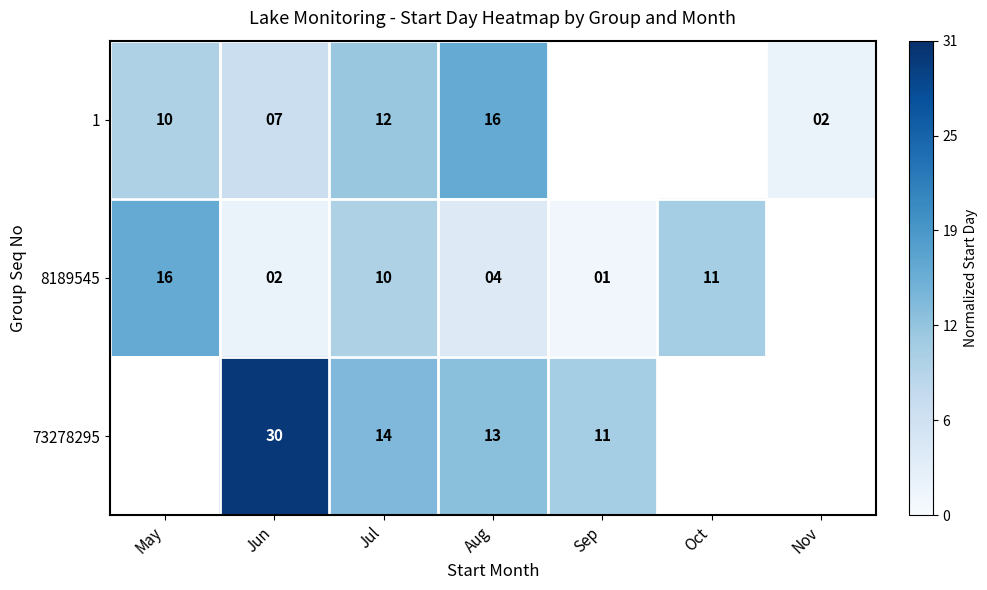

At how many categories does at least one series exceed 0?

7